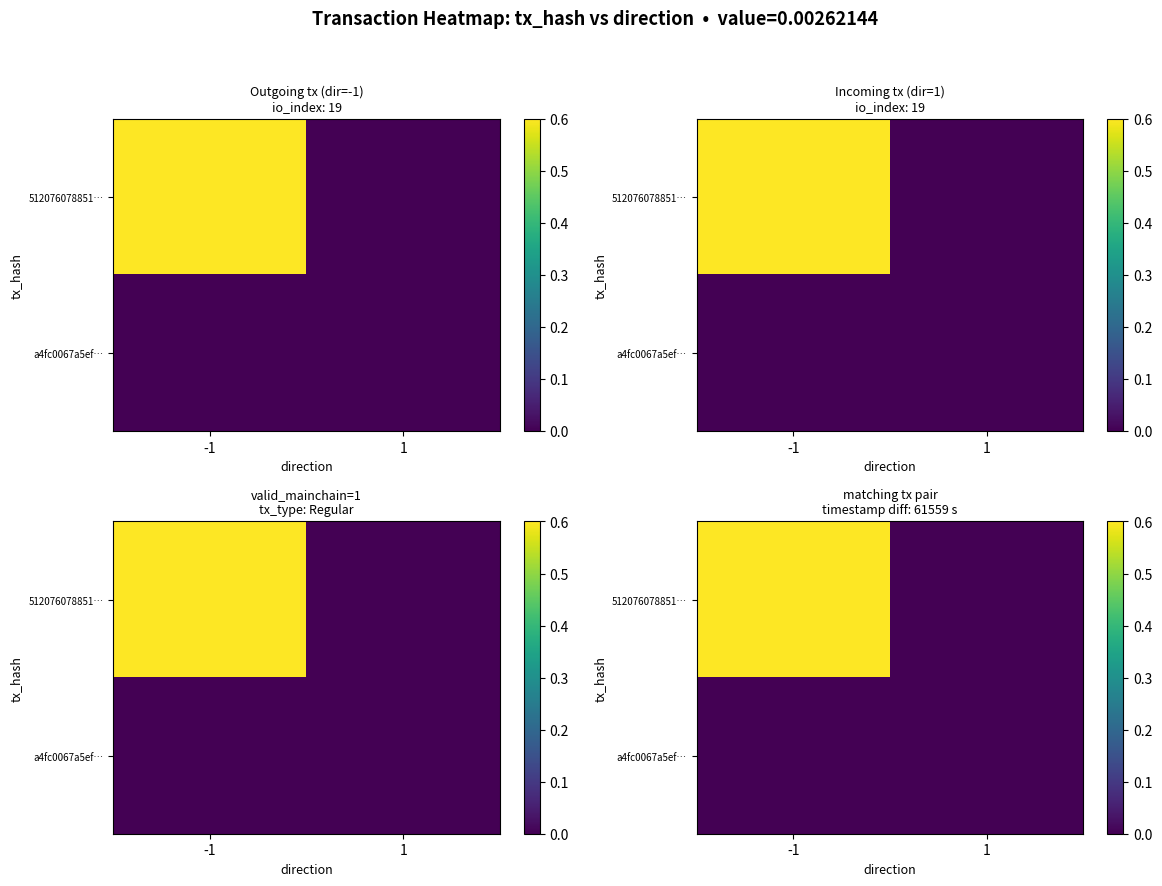

At which category is the sum across all series the highest?

-1